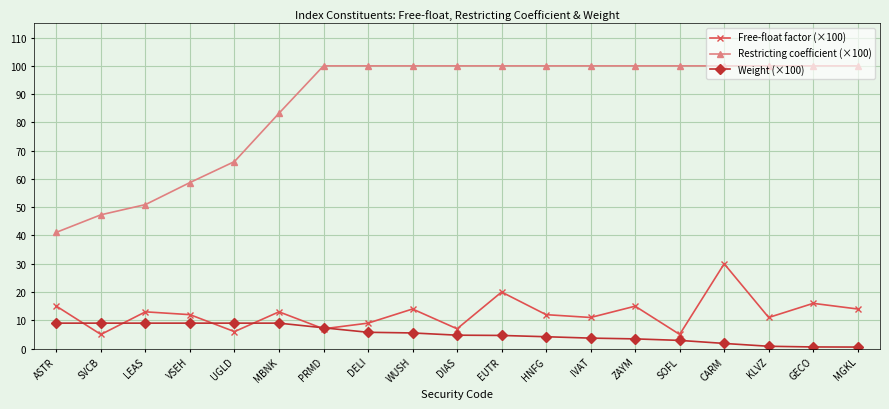

Is the value of Weight (×100) at LEAS greater than the value of Free-float factor (×100) at SOFL?

Yes